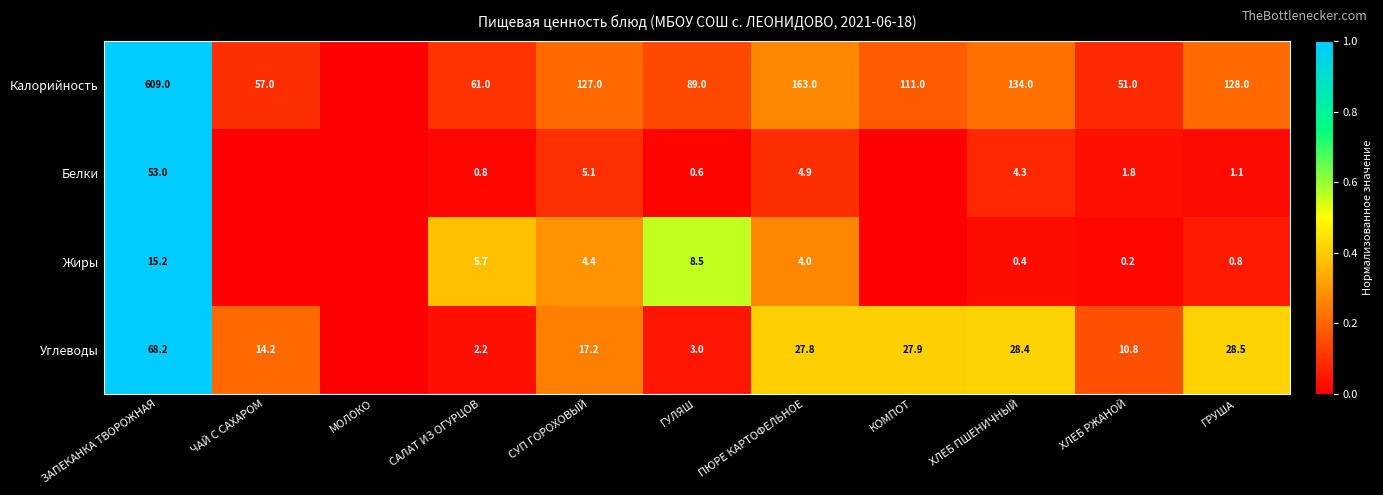

Is it true that Калорийность equals 0.1 at ГРУША?

False